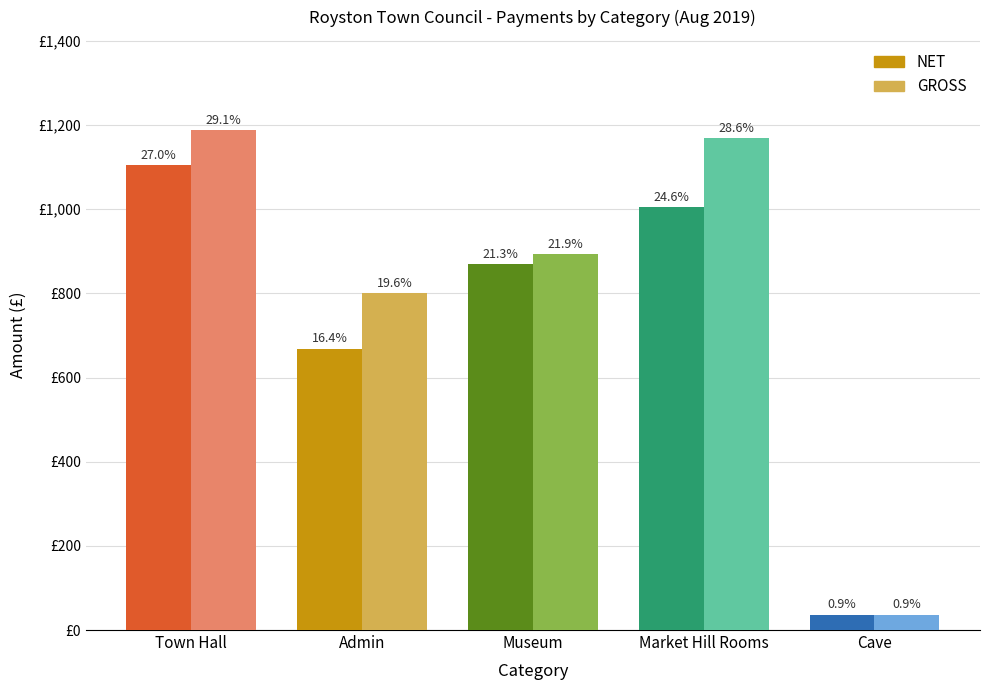

Which category has the highest value in the GROSS series?

Town Hall